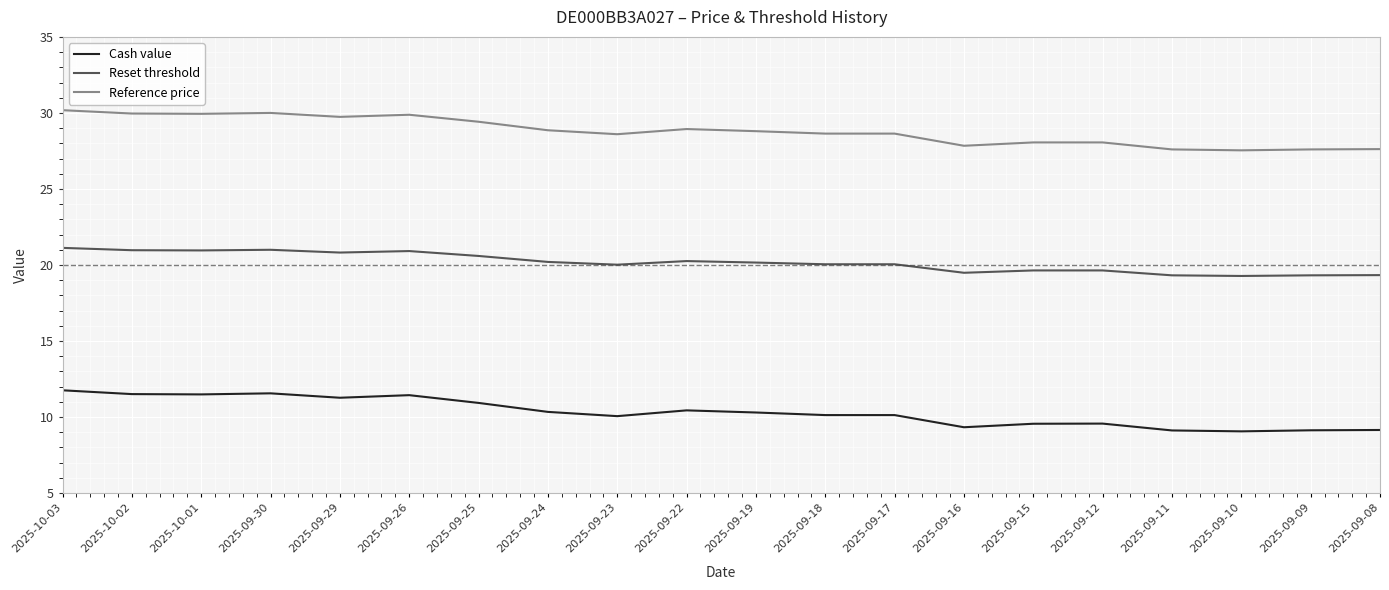

What is the difference between the second highest and second lowest values in the Cash value series?

2.4